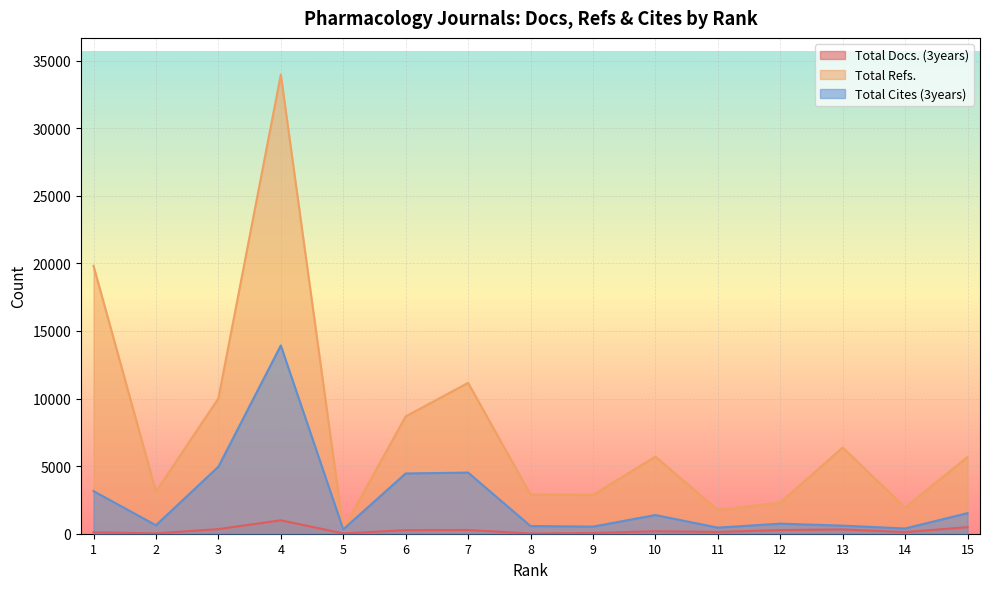

In Total Refs., how many points are higher than both neighbors (excluding endpoints)?

4